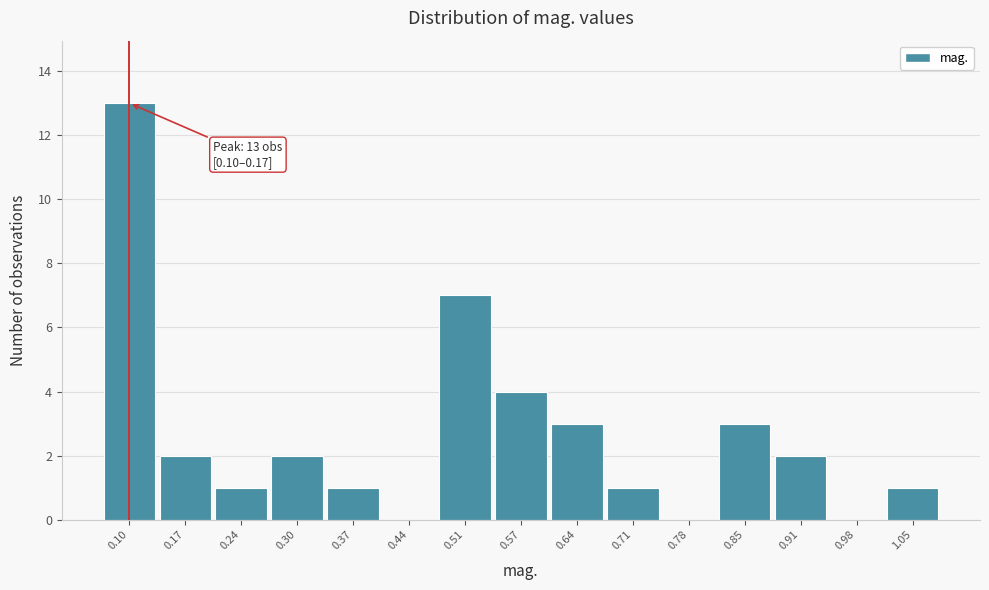

Reading left to right, extract all data points from this chart.

0.10=13	0.17=2	0.24=1	0.30=2	0.37=1	0.44=0	0.51=7	0.57=4	0.64=3	0.71=1	0.78=0	0.85=3	0.91=2	0.98=0	1.05=1